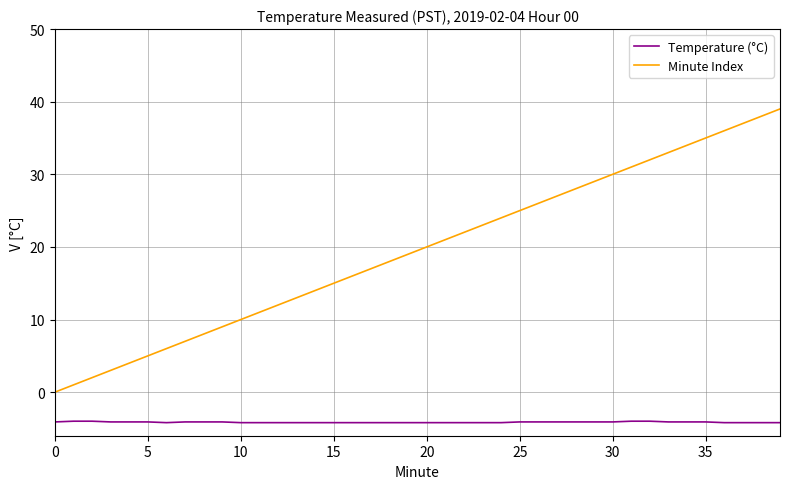

Rank the series by their average value, from highest to lowest.

Minute Index, Temperature (°C)